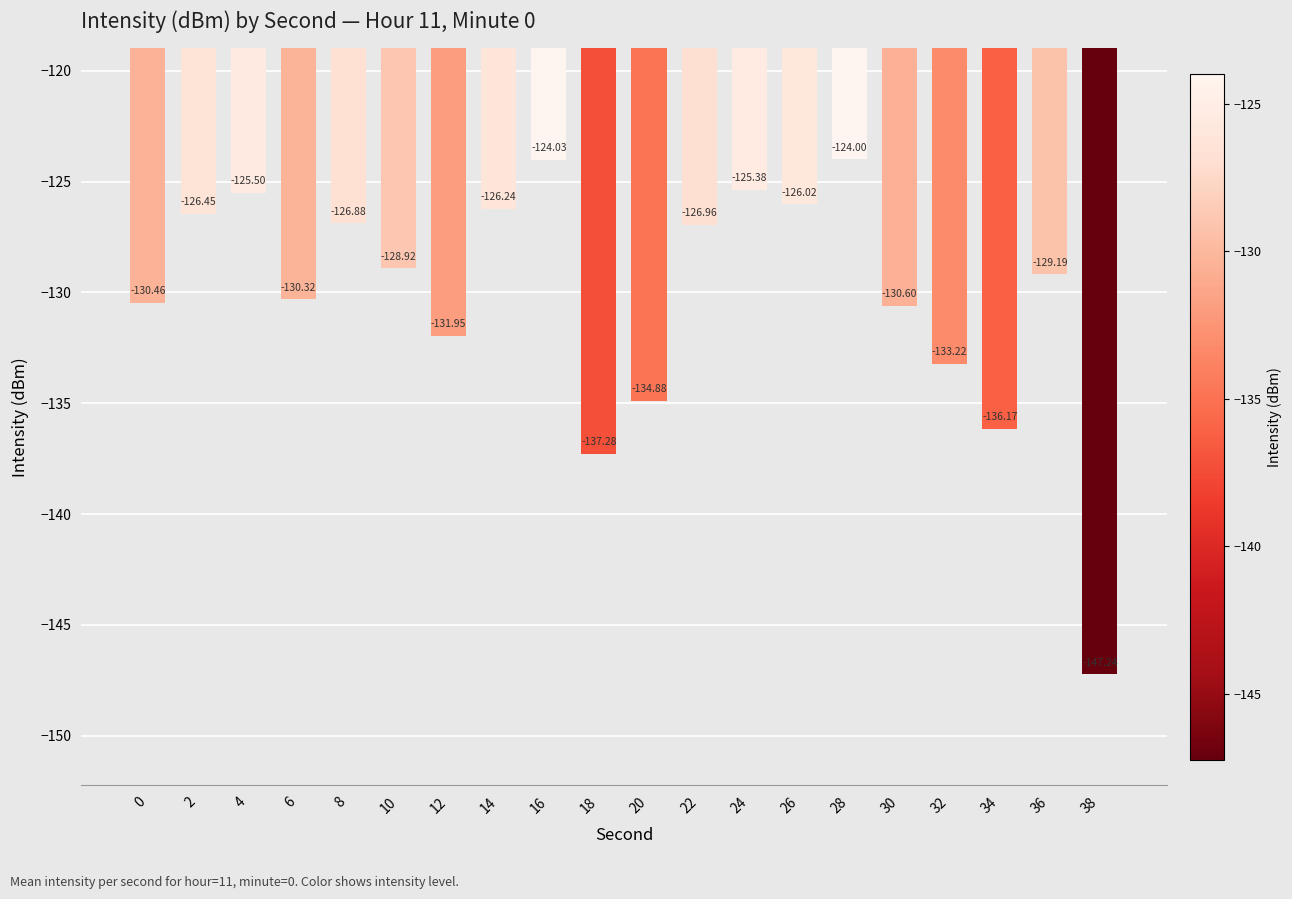

List the labels in order of value, smallest first.

38, 18, 34, 20, 32, 12, 30, 0, 6, 36, 10, 22, 8, 2, 14, 26, 4, 24, 16, 28